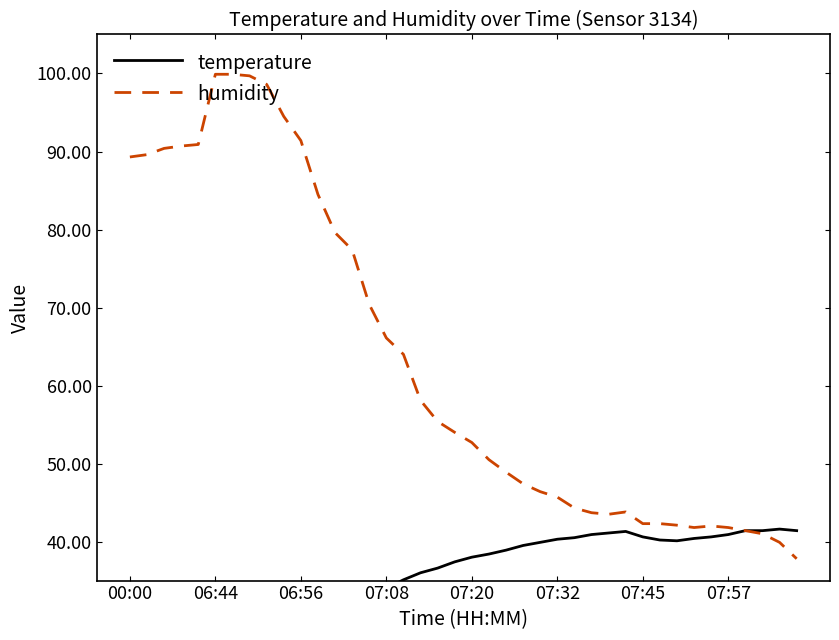

Is it true that humidity equals 99.9 at 06:44?

True